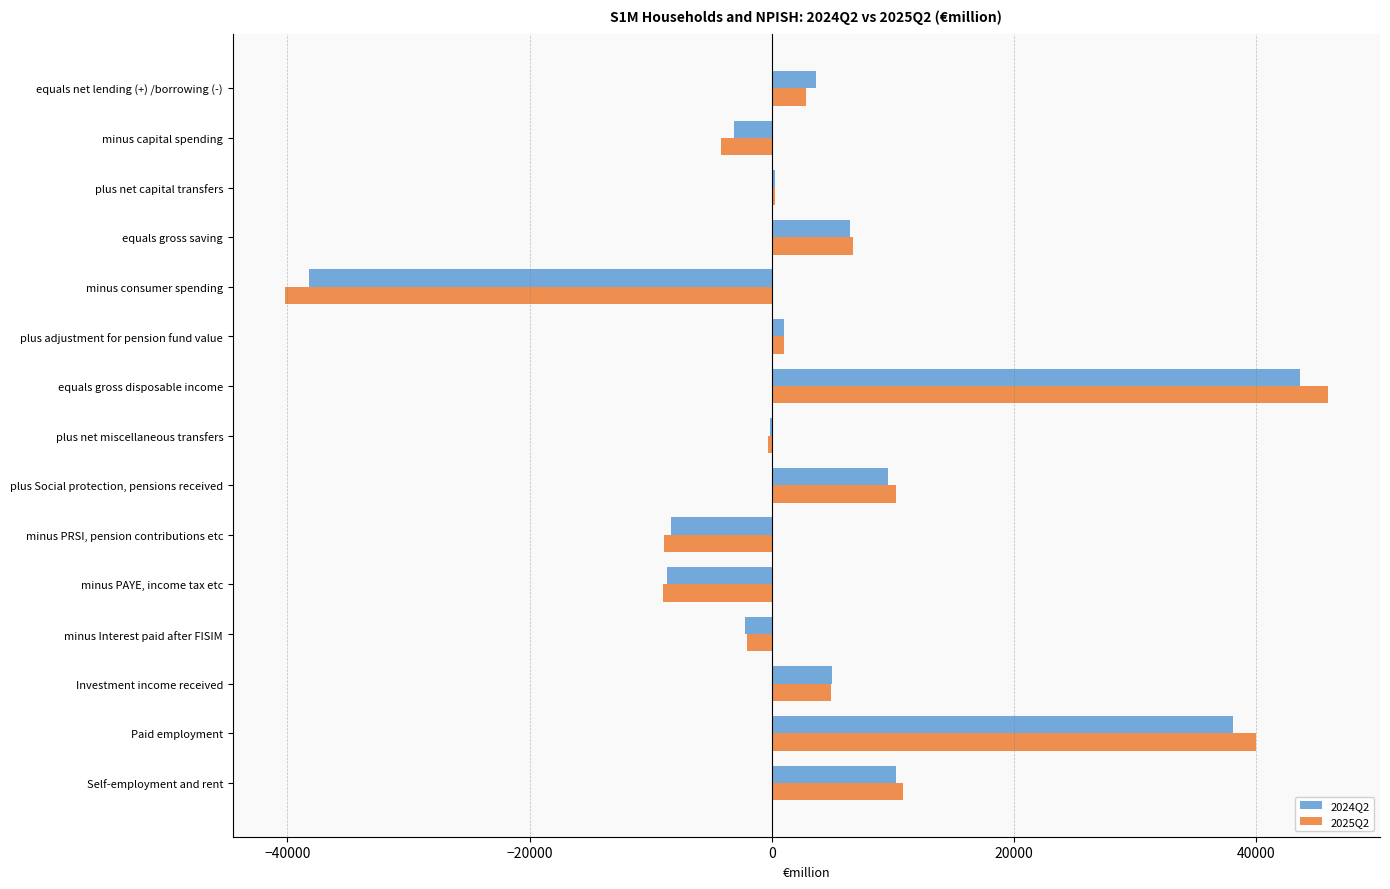

Count the number of data series in this chart.

2